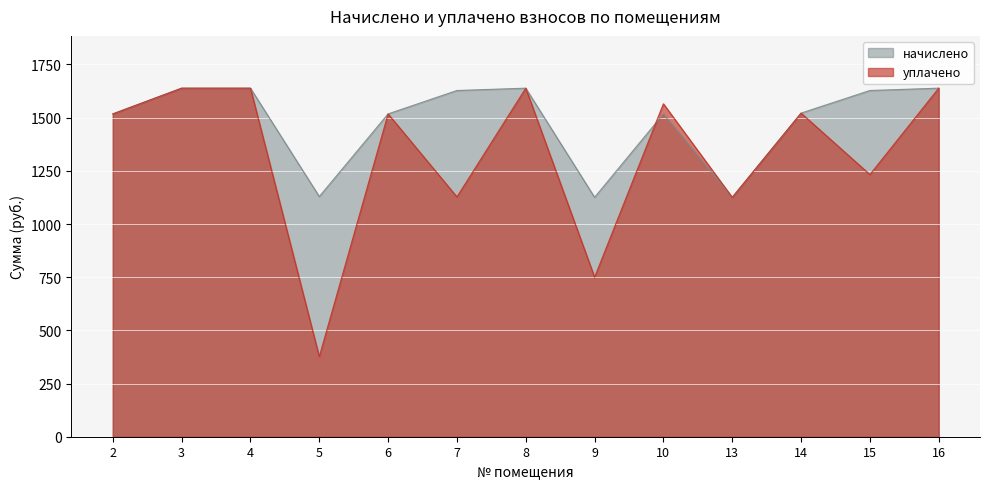

How many lines are shown in the chart?

2